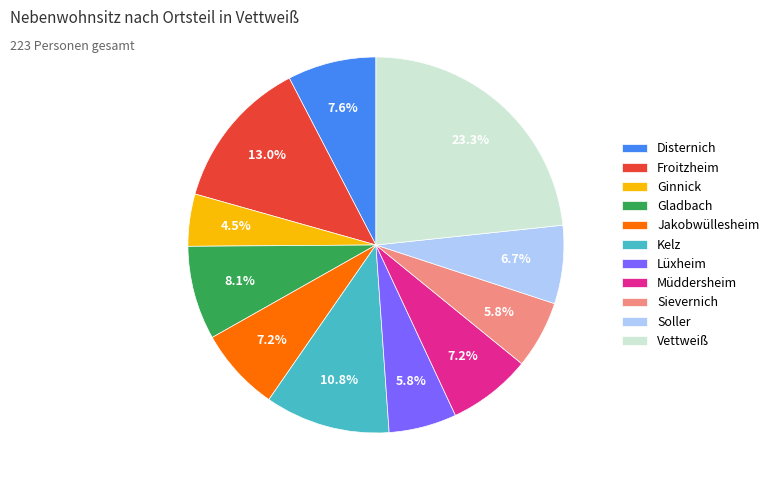

Is Sievernich the majority of the pie?

No